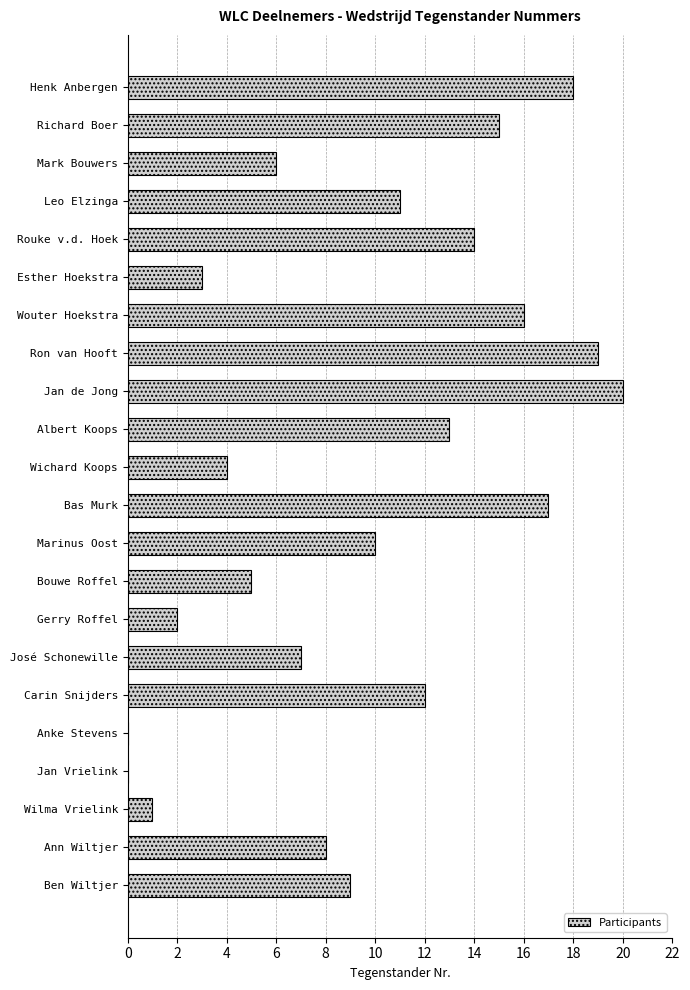

The chart shows a value of 2 at Gerry Roffel. True or false?

True